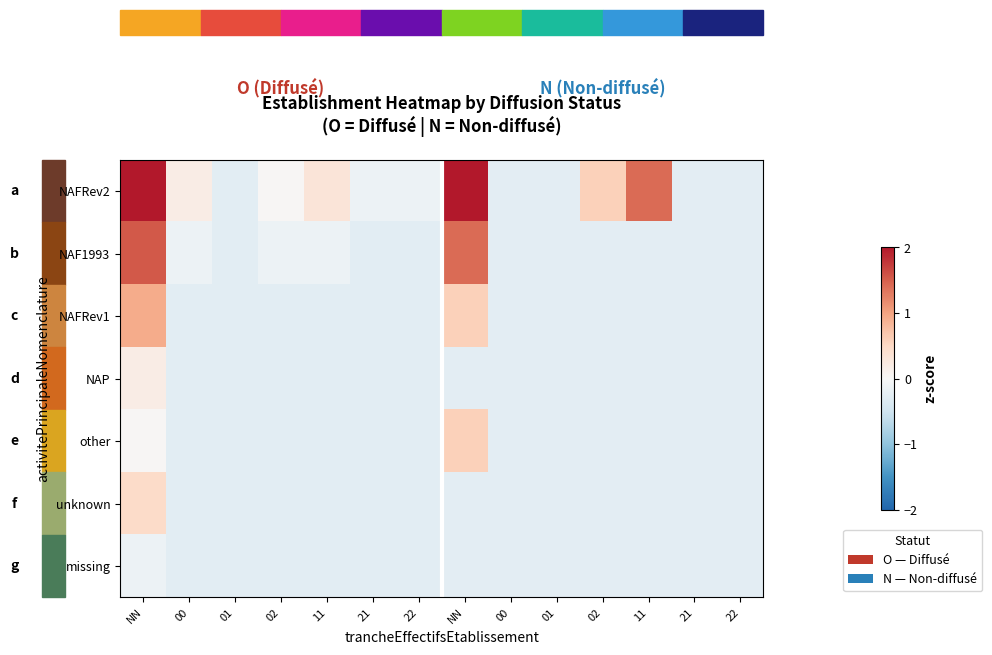

What is the total value across all series at 22?

-1.8